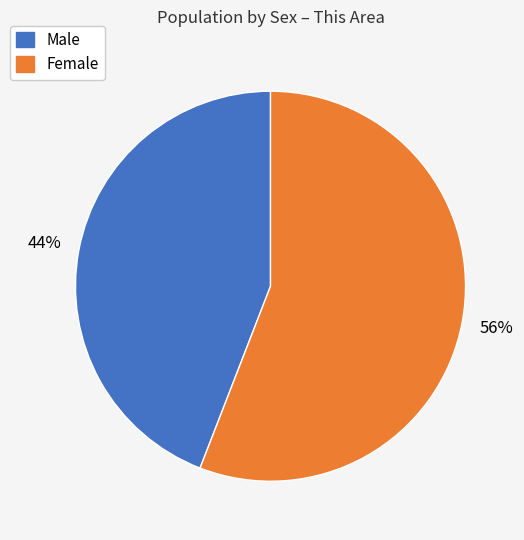

Does any single category account for the majority?

Yes